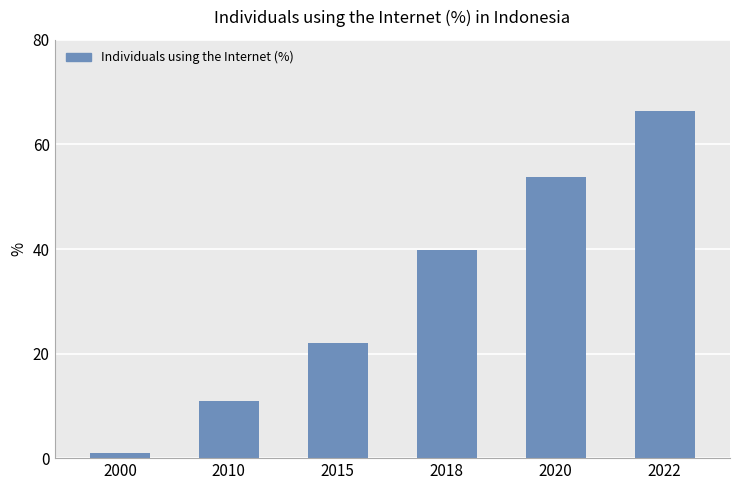

What is the sum of all values?

194.0